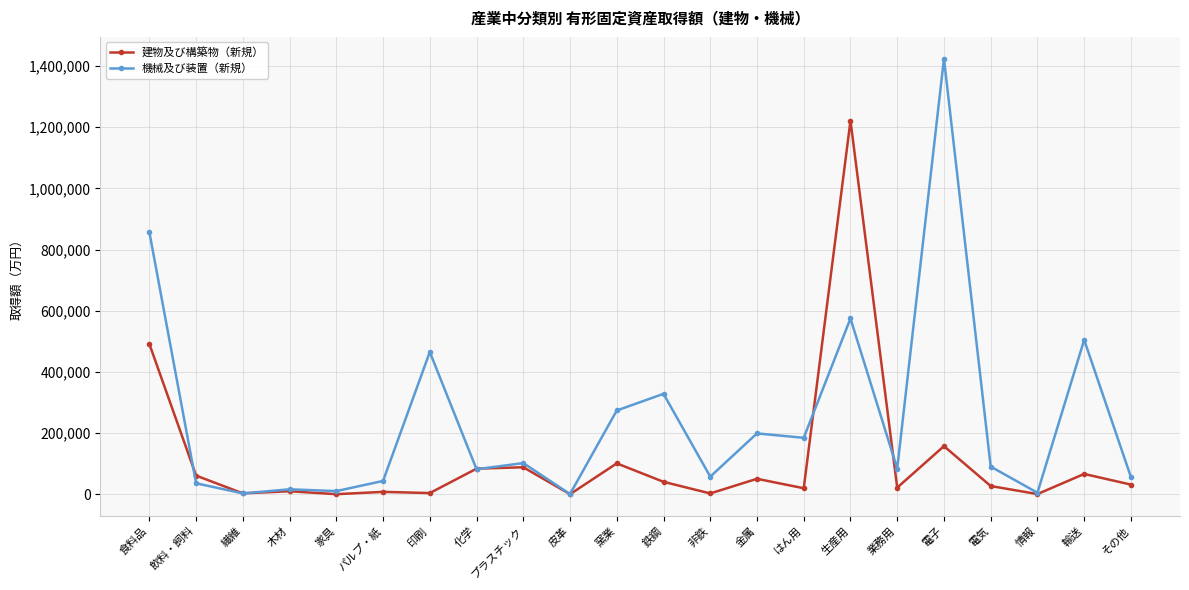

At which label does 建物及び構築物（新規） reach its peak?

生産用